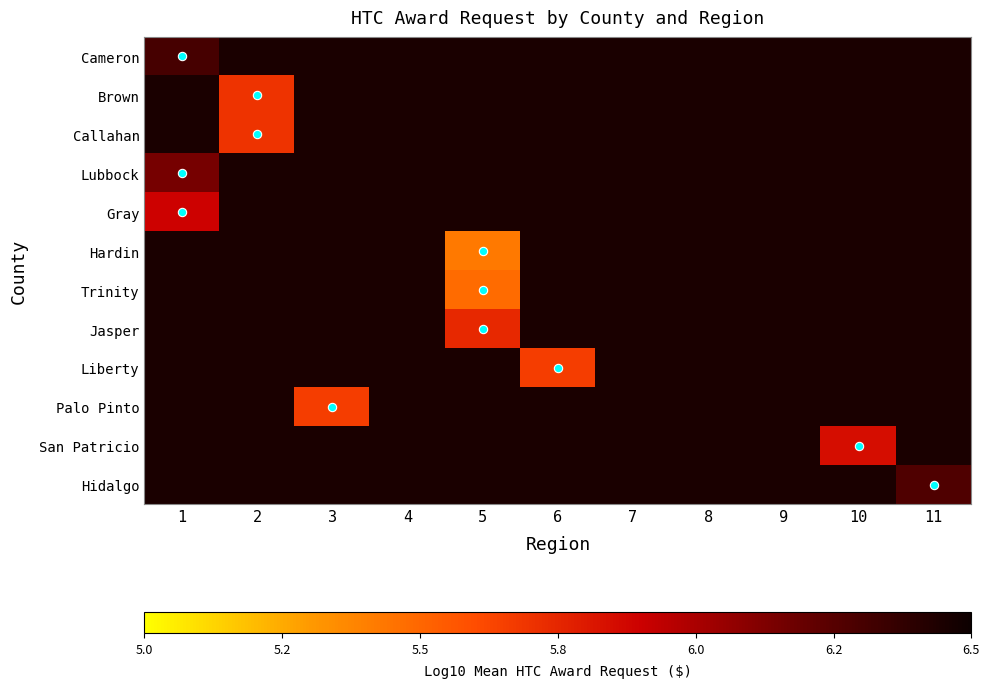

How many series are shown in this chart?

12